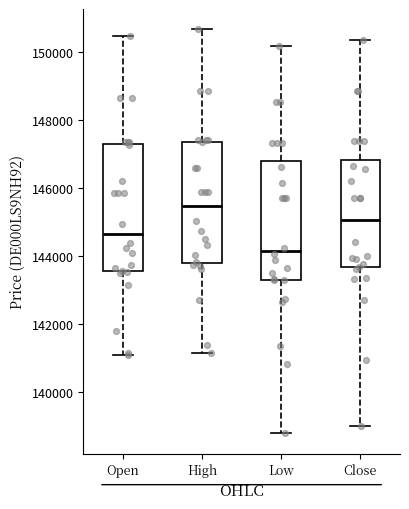

Where is the upper edge of the box for Close on the y-axis? The values are not printed on the chart, so give them approximately, as read against the axis.

146800